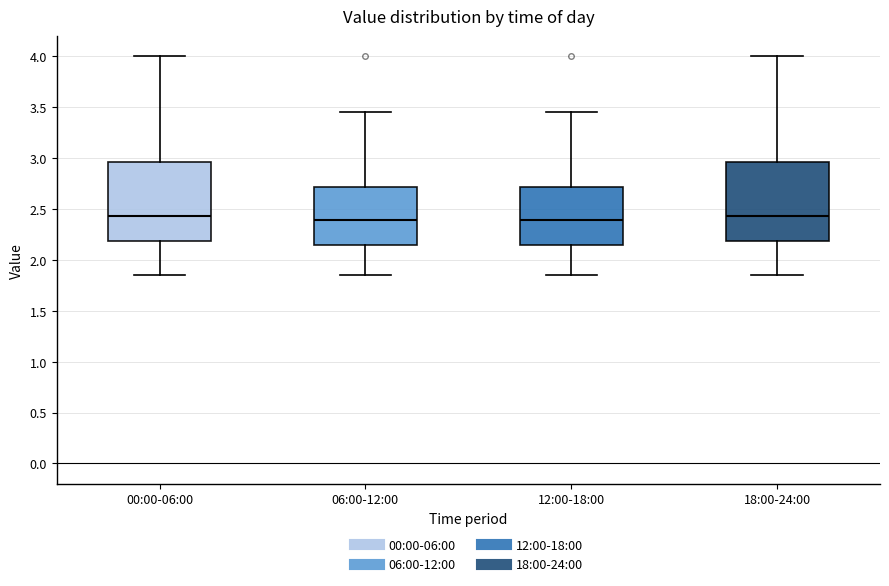

Reading left to right, transcribe this box plot: for each box, give where its median line is, the range the box spans, and where its two whiskers end, as read against the y-axis. The values are not printed on the chart, so give them approximately, as read against the axis.

00:00-06:00: median 2.45, box 2.20 to 2.95, whiskers 1.85 to 4.00
06:00-12:00: median 2.40, box 2.15 to 2.70, whiskers 1.85 to 3.45
12:00-18:00: median 2.40, box 2.15 to 2.70, whiskers 1.85 to 3.45
18:00-24:00: median 2.45, box 2.20 to 2.95, whiskers 1.85 to 4.00